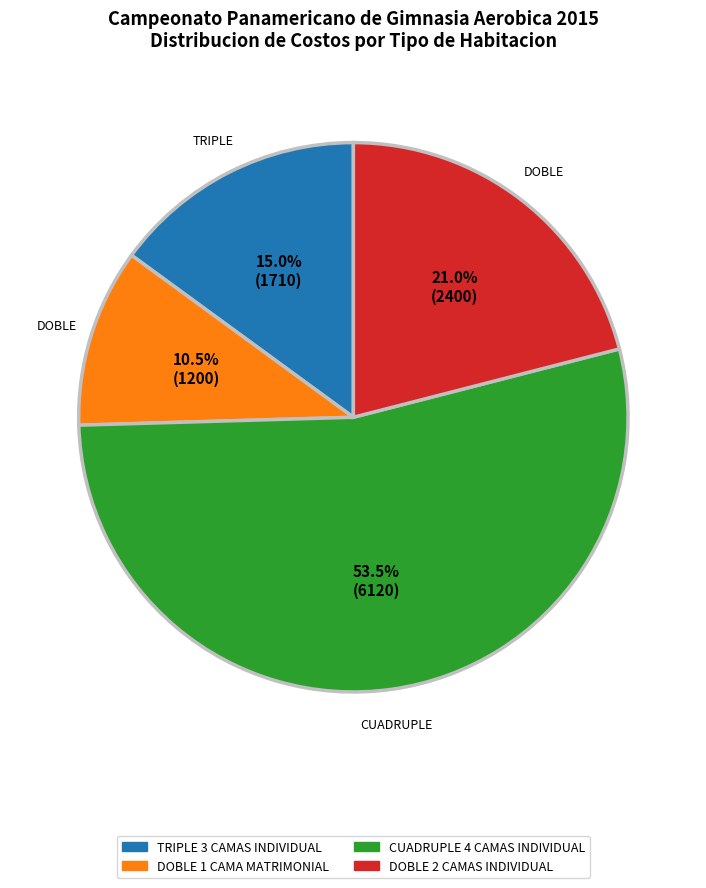

Approximately how many times larger is the value at TRIPLE 3 CAMAS INDIVIDUAL compared to DOBLE 2 CAMAS INDIVIDUAL?

0.7